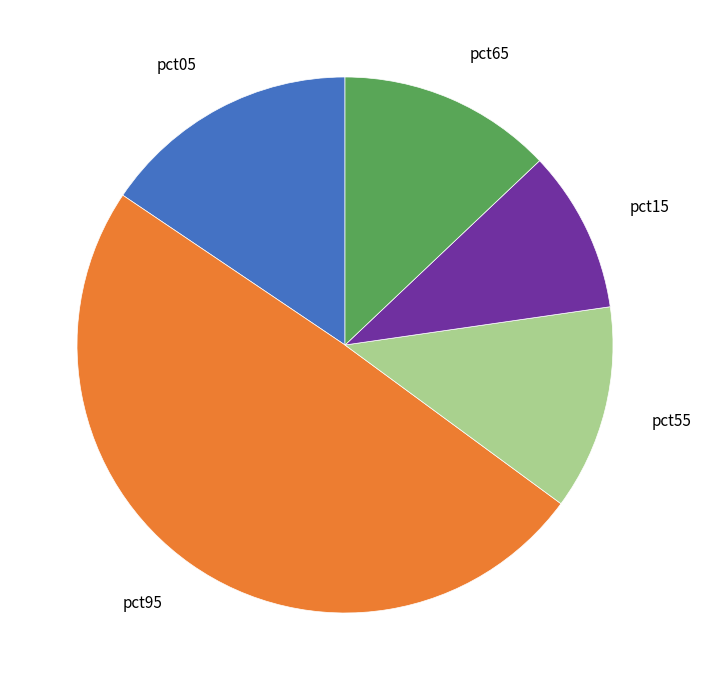

Is it true that pct55 is 12% of the pie?

True